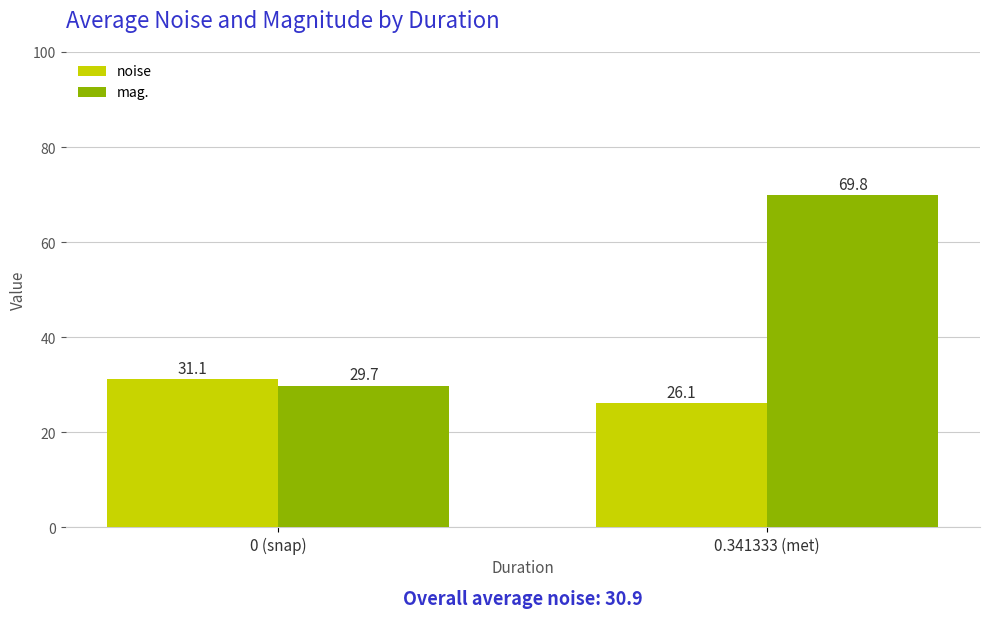

Is it true that noise equals 31.1 at 0 (snap)?

True